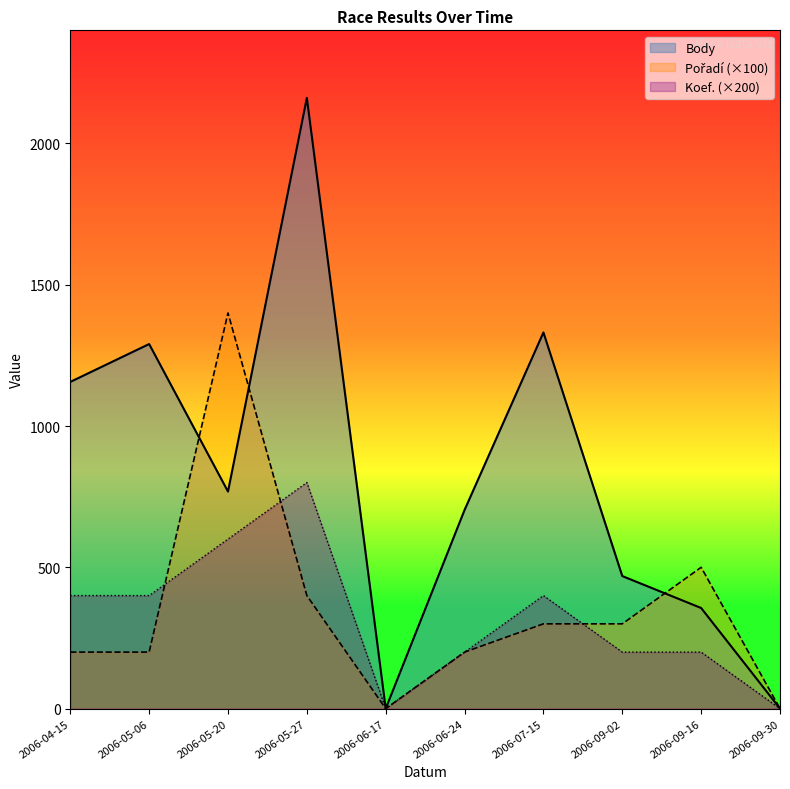

Is it true that Koef. equals 0 at 2006-09-30?

True